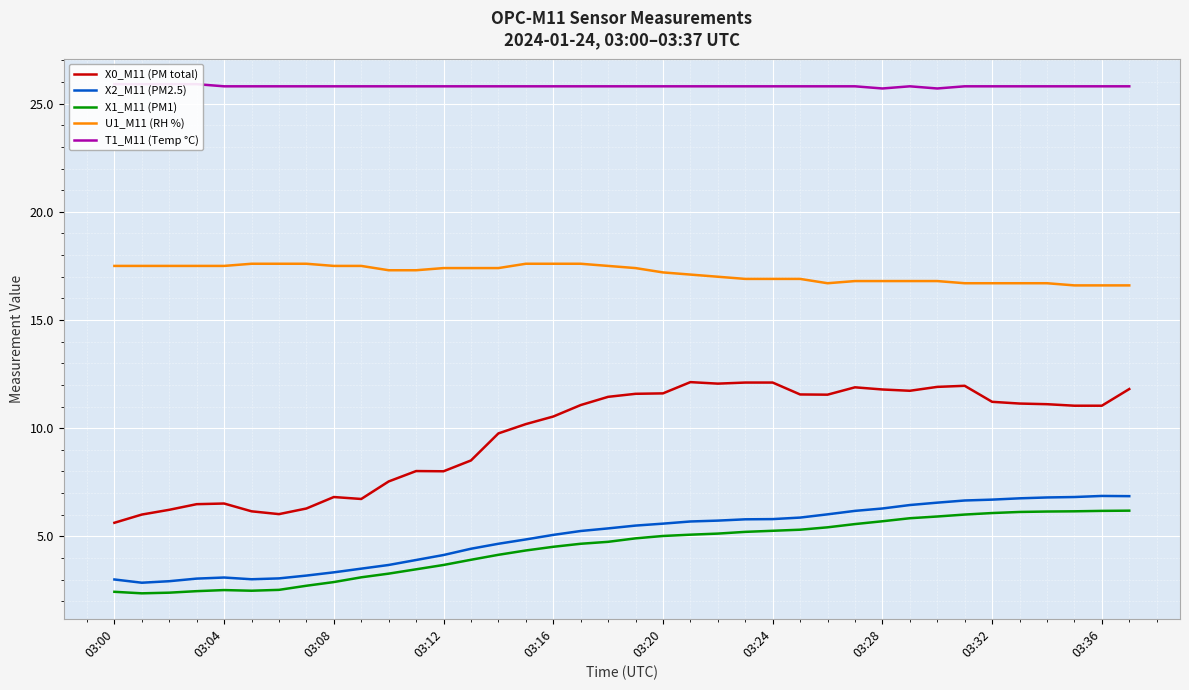

True or false: X2_M11 (PM2.5) and X0_M11 (PM total) intersect in this chart.

False